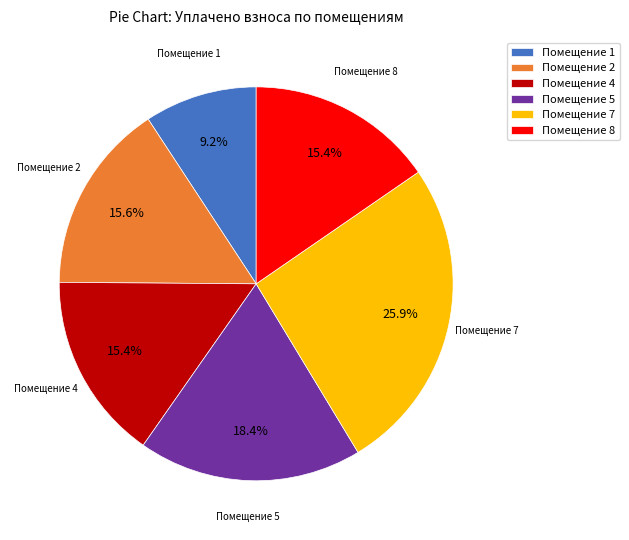

How many segments does this pie chart have?

6